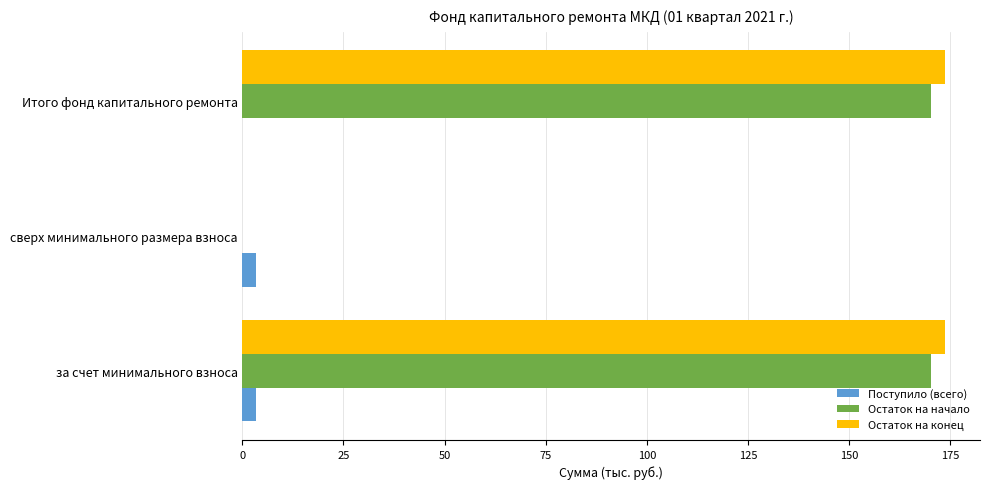

The value of Остаток на конец at Итого фонд капитального ремонта is 45.4. True or false?

False